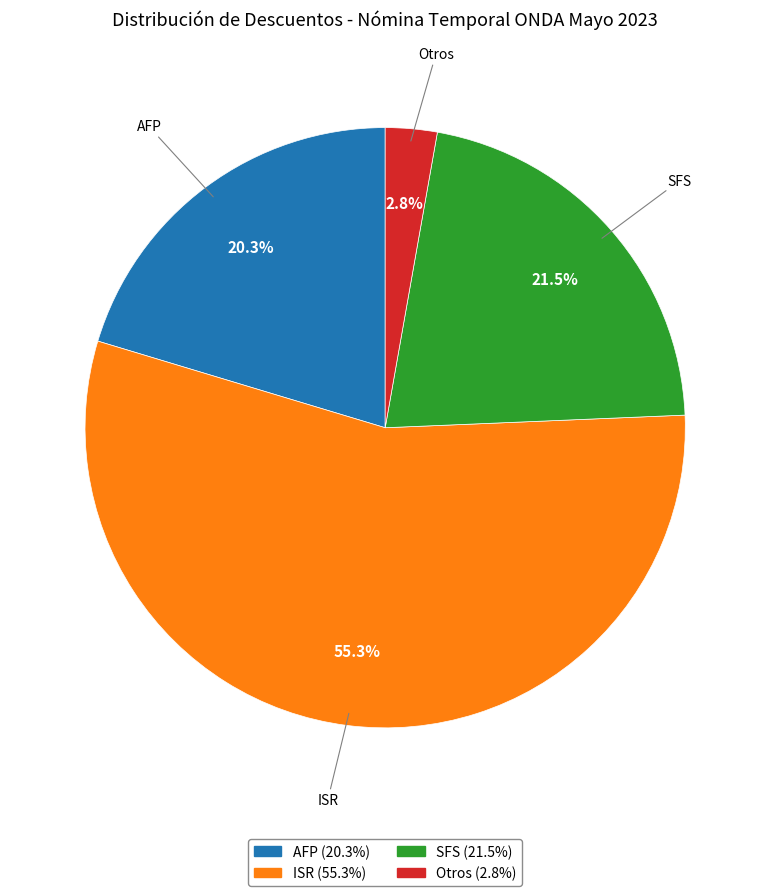

Approximately how many times larger is the value at Otros compared to SFS?

0.1